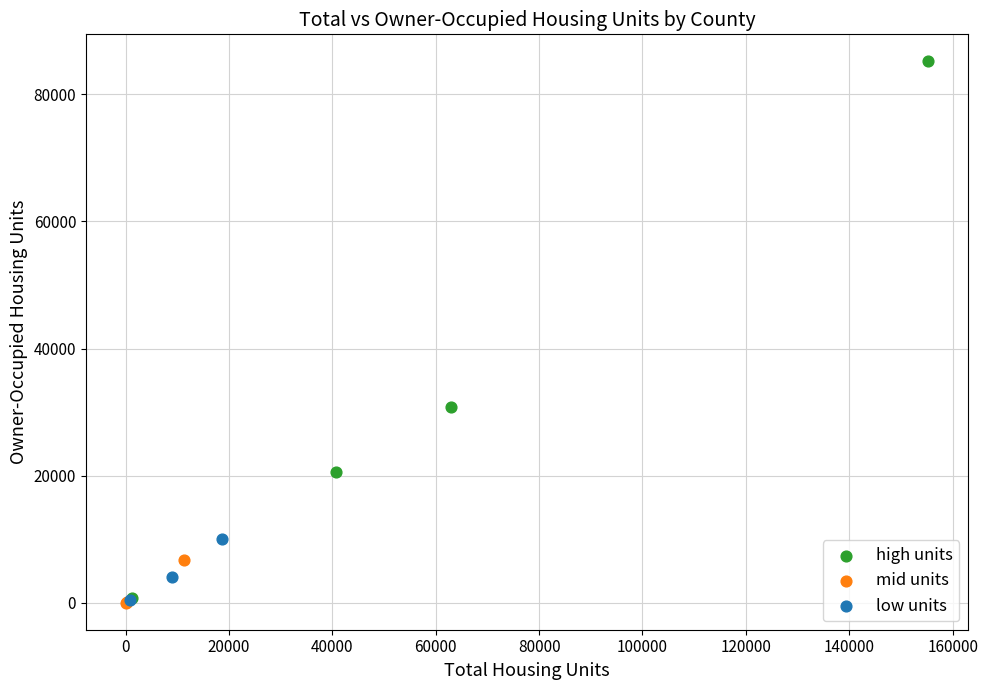

Which series contains the highest Y value?

high units